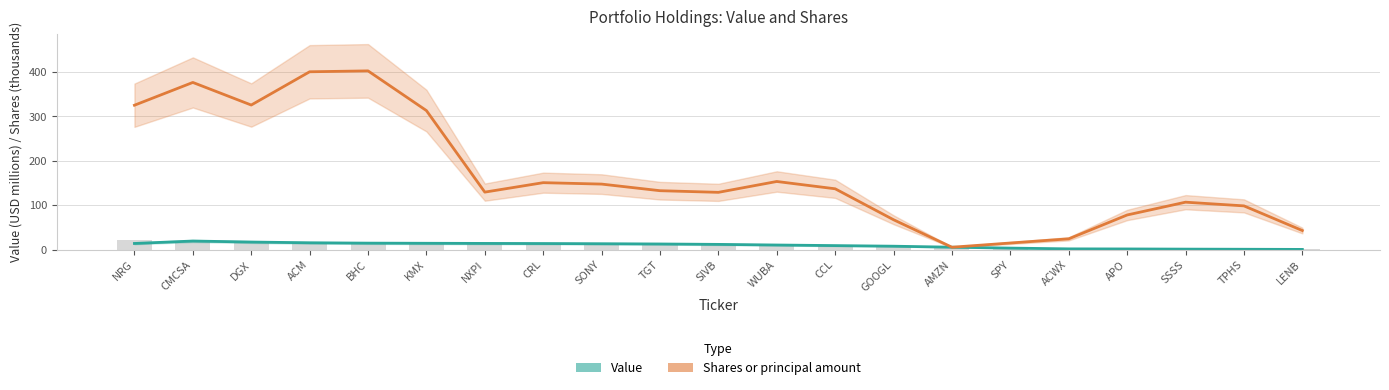

Where is Value nearest to the value 9?

CCL